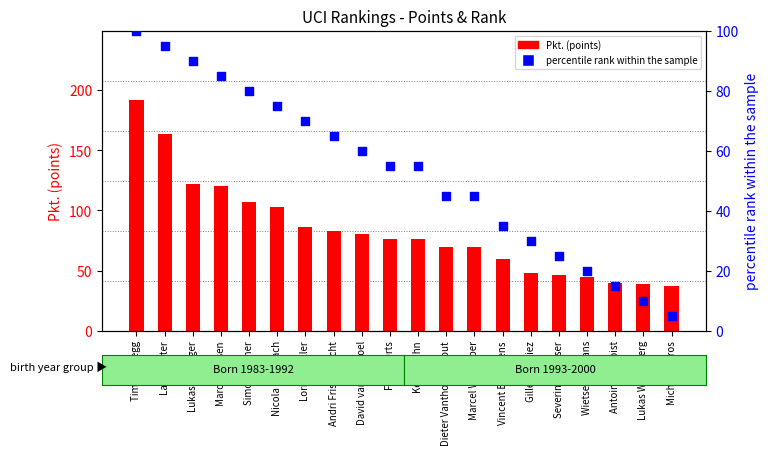

What are all the series names shown in the legend?

Pkt. (points), percentile rank within the sample